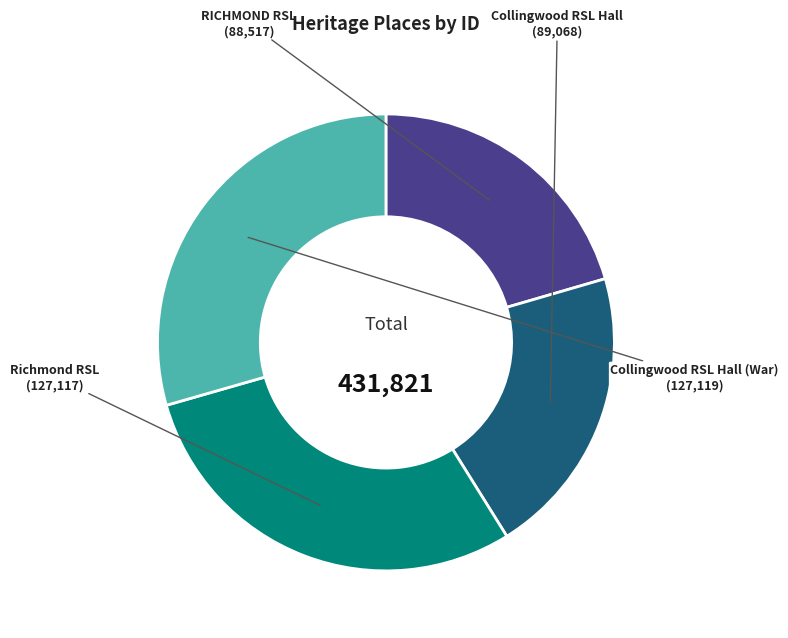

Is there a majority slice in this chart?

No